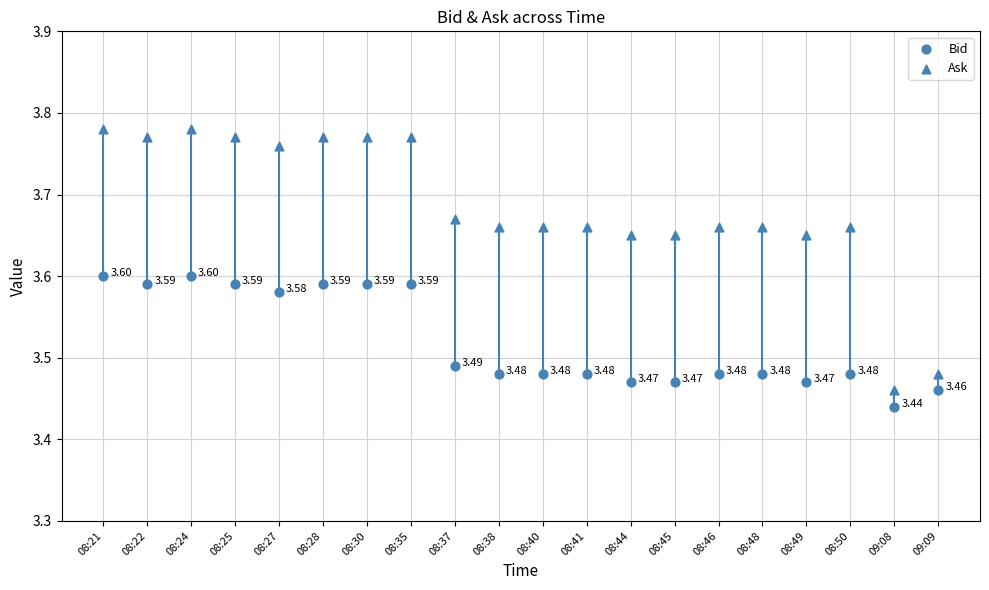

Which series contains the highest Y value?

Ask